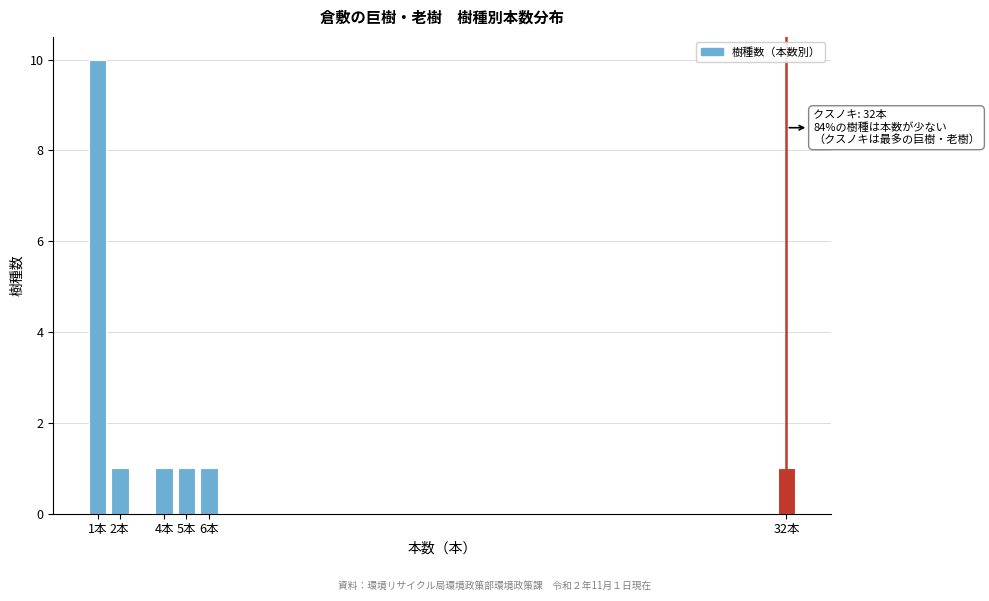

Reading right to left, what are all the values shown in this chart?

32本=1	6本=1	5本=1	4本=1	2本=1	1本=10